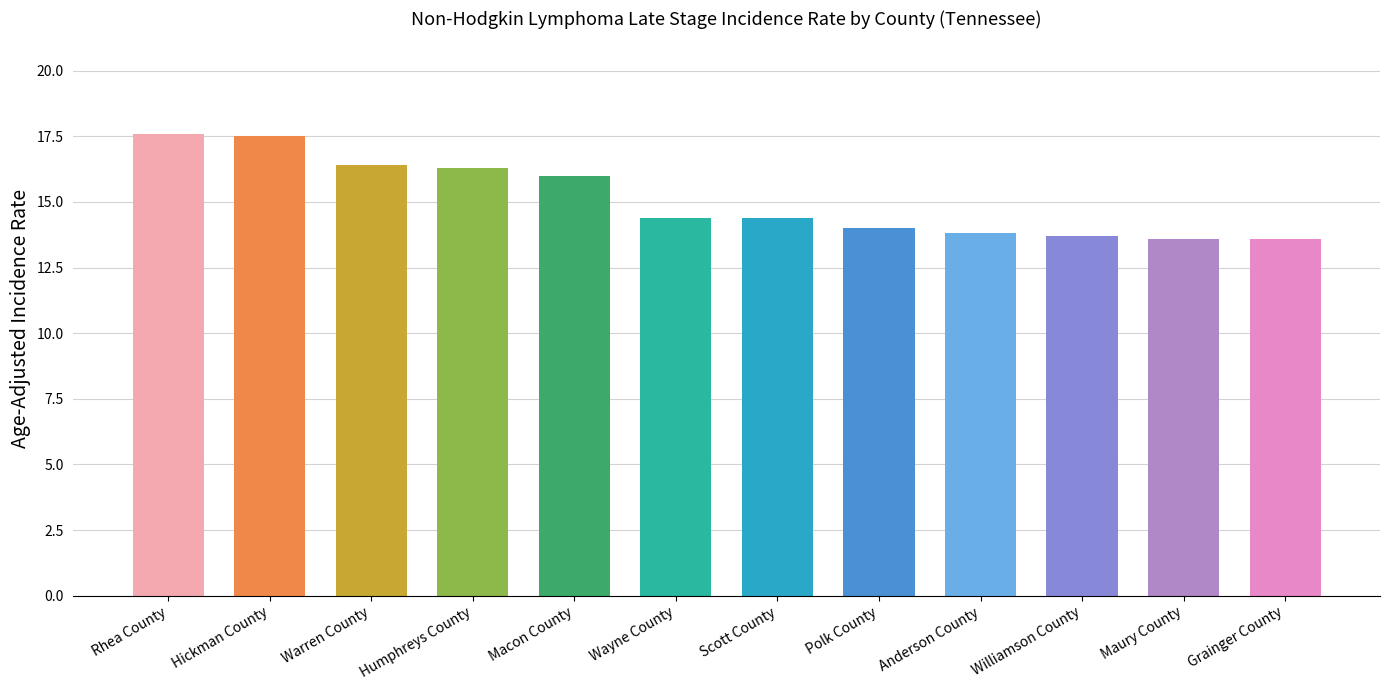

Count the number of data series in this chart.

1